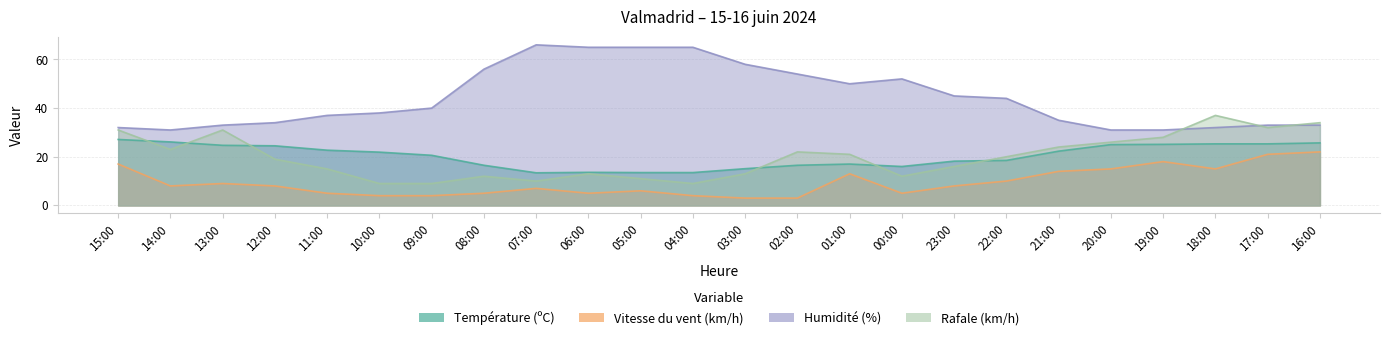

Reading left to right, extract all data points from this chart.

Température (ºC): 27.1	26.1	24.7	24.5	22.7	21.9	20.6	16.5	13.4	13.6	13.5	13.5	15.1	16.5	17.0	16.0	18.2	18.5	22.3	25.0	25.1	25.3	25.3	25.7
Vitesse du vent (km/h): 17.0	8.0	9.0	8.0	5.0	4.0	4.0	5.0	7.0	5.0	6.0	4.0	3.0	3.0	13.0	5.0	8.0	10.0	14.0	15.0	18.0	15.0	21.0	22.0
Humidité (%): 32.0	31.0	33.0	34.0	37.0	38.0	40.0	56.0	66.0	65.0	65.0	65.0	58.0	54.0	50.0	52.0	45.0	44.0	35.0	31.0	31.0	32.0	33.0	33.0
Rafale (km/h): 31.0	23.0	31.0	19.0	15.0	9.0	9.0	12.0	10.0	13.0	11.0	9.0	13.0	22.0	21.0	12.0	16.0	20.0	24.0	26.0	28.0	37.0	32.0	34.0